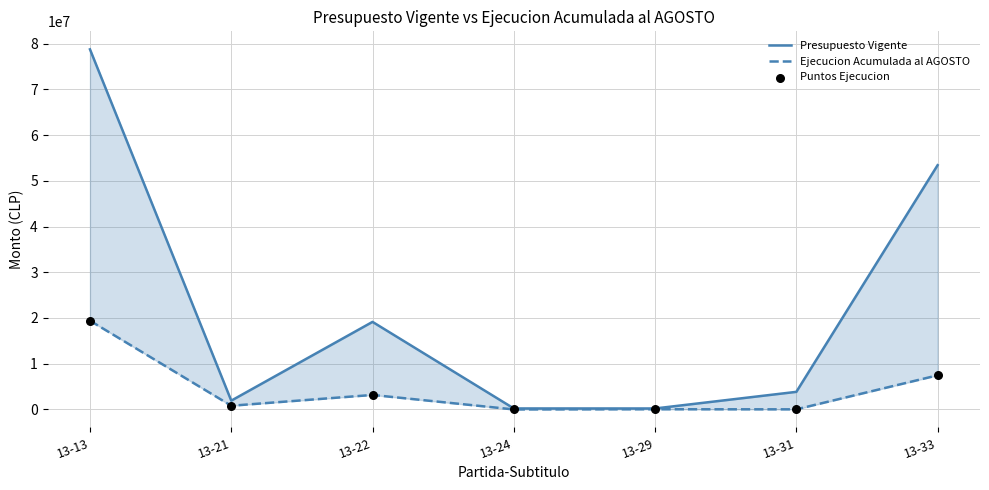

Which series has the largest Y range (max minus min)?

Presupuesto Vigente